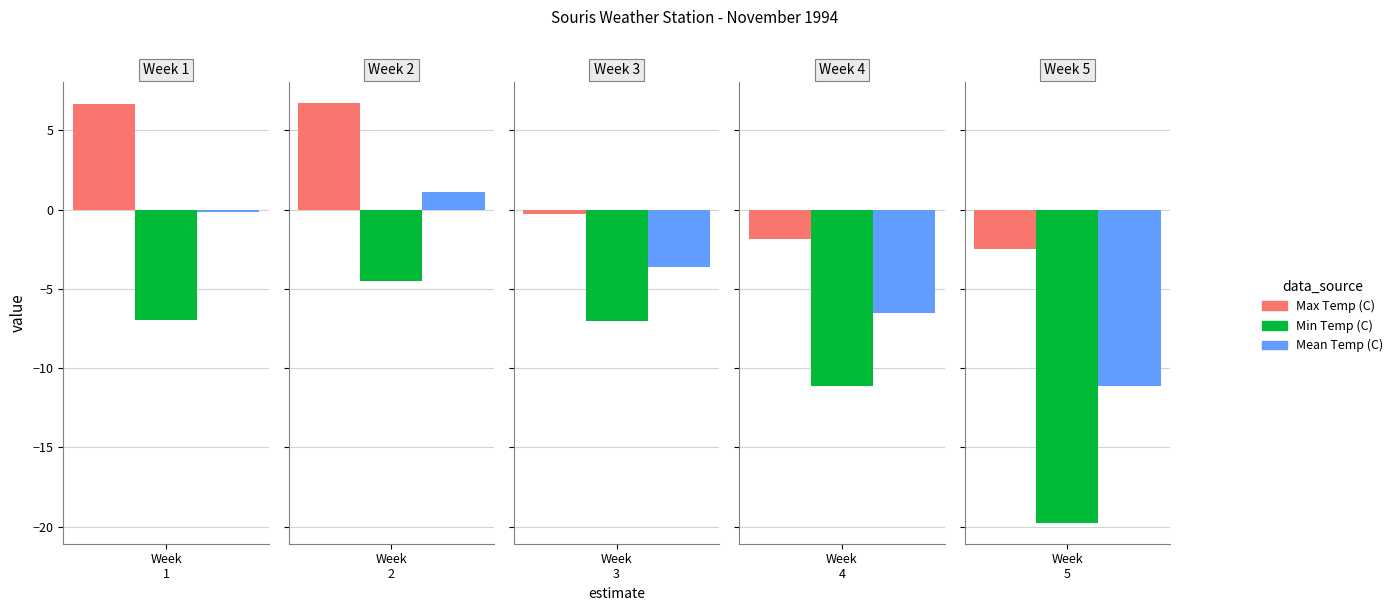

Where does the Min Temp (C) series first go above -7?

01